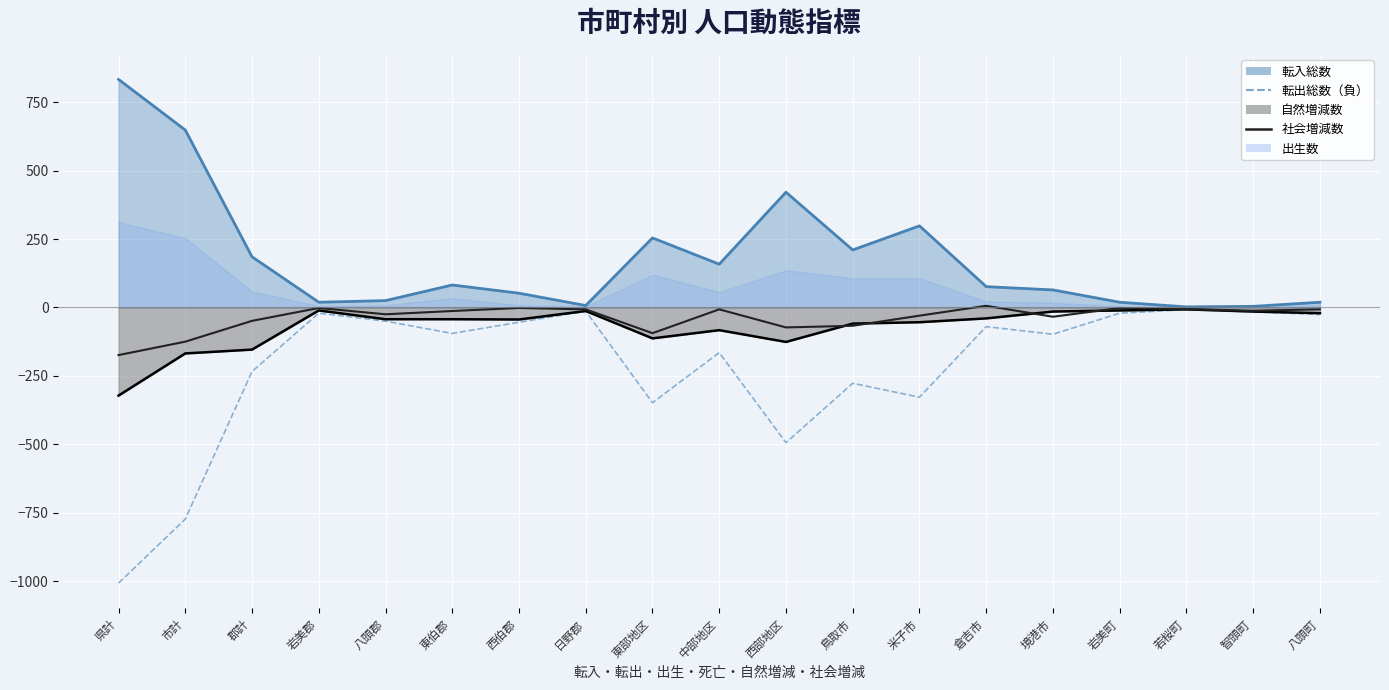

Is the value of 社会増減数 at 中部地区 greater than the value of 転出総数（負） at 市計?

Yes